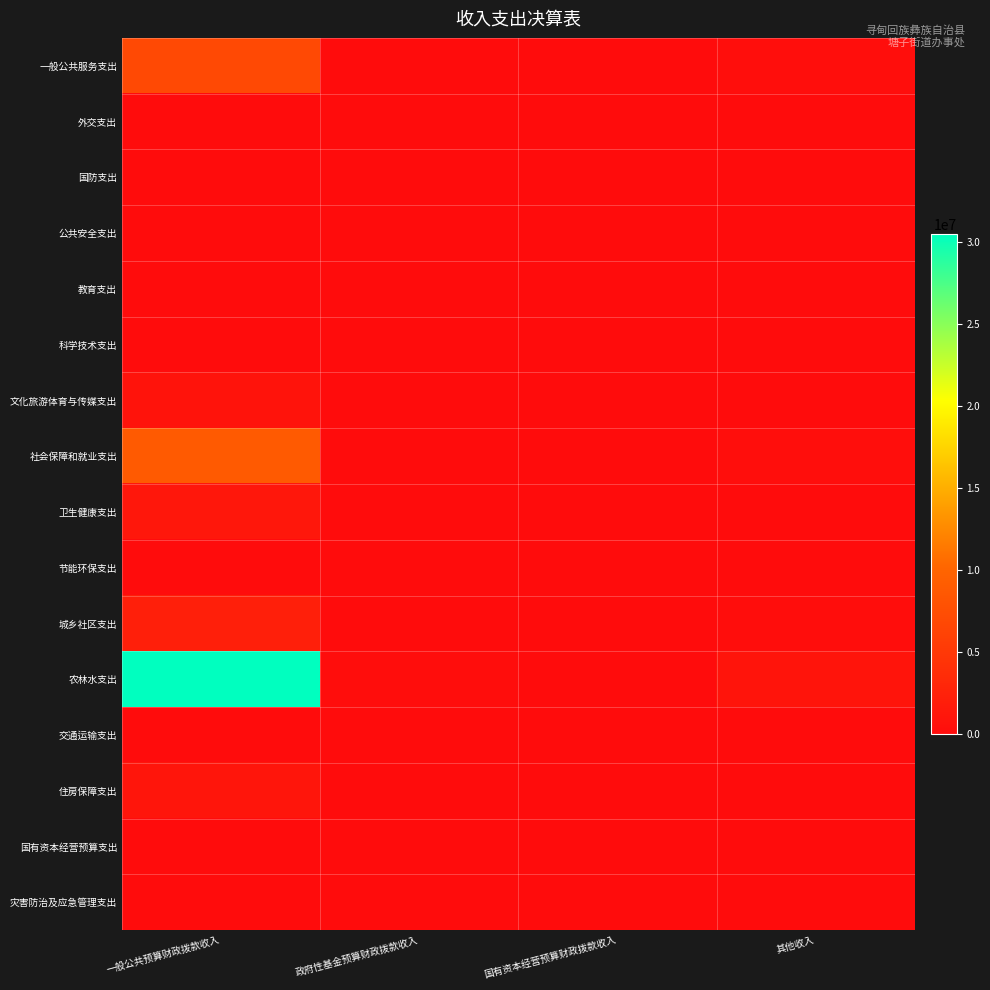

Between 国有资本经营预算财政拨款收入 and 其他收入, which series saw the biggest shift?

农林水支出